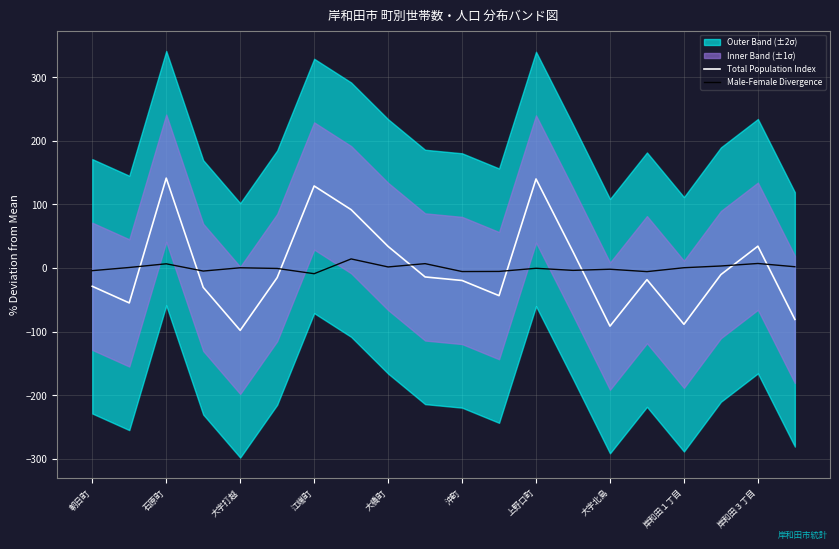

Where is the first local maximum for Male-Female Divergence?

石原町